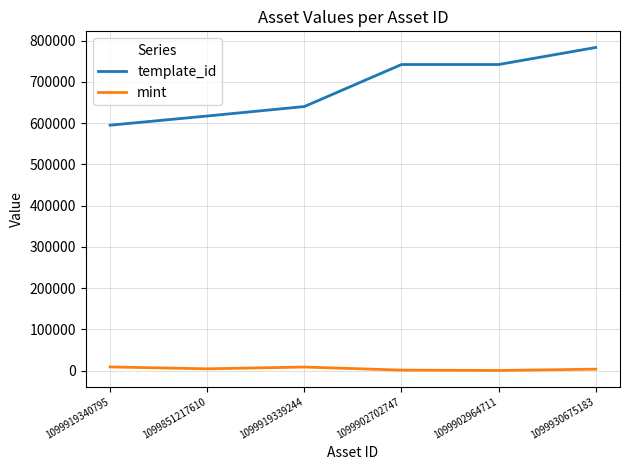

Which category has the highest value across all series?

1099930675183